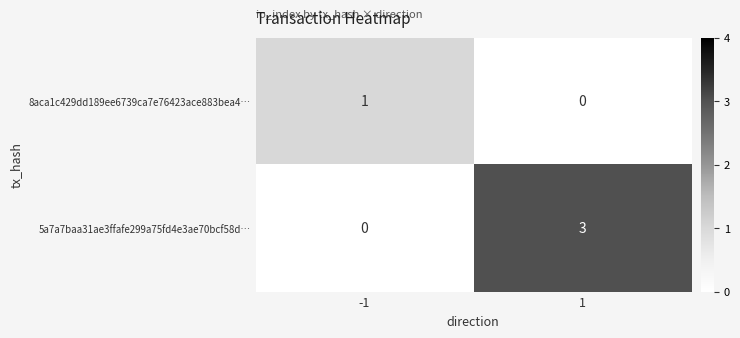

What is the greatest value displayed?

3